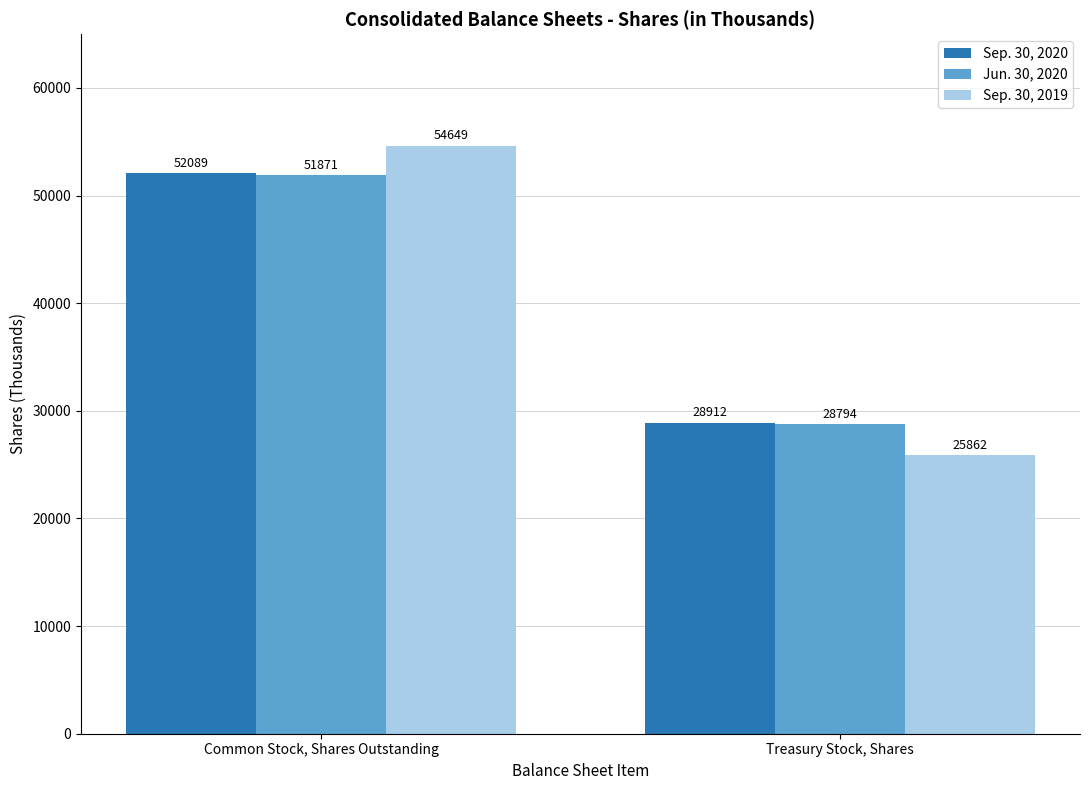

Between Common Stock, Shares Outstanding and Treasury Stock, Shares, which series saw the biggest shift?

Sep. 30, 2019